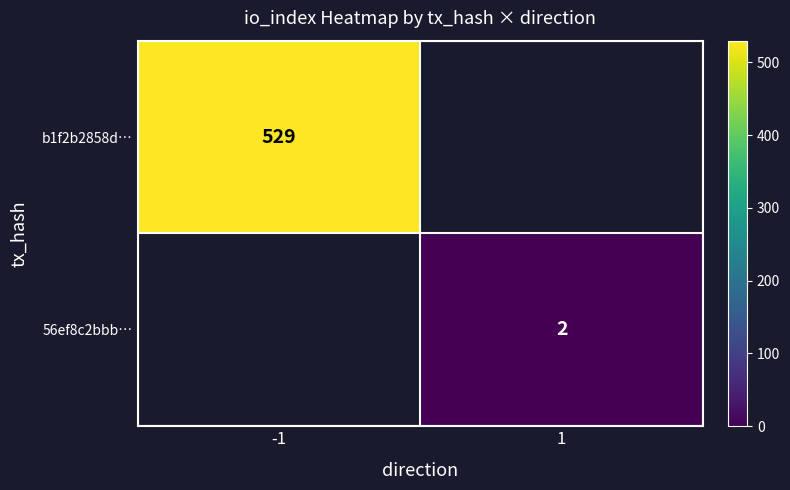

Is the value of b1f2b2858d… at -1 greater than the value of 56ef8c2bbb… at 1?

Yes